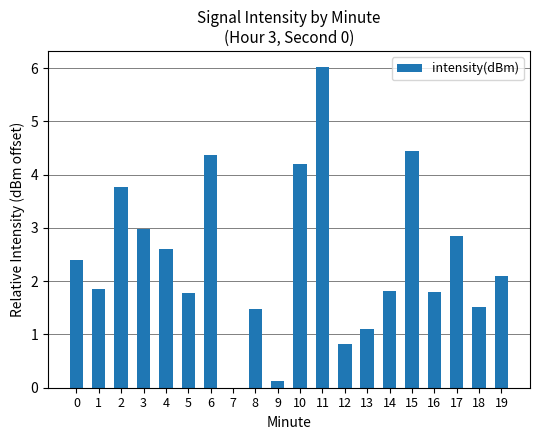

Count the number of data series in this chart.

1